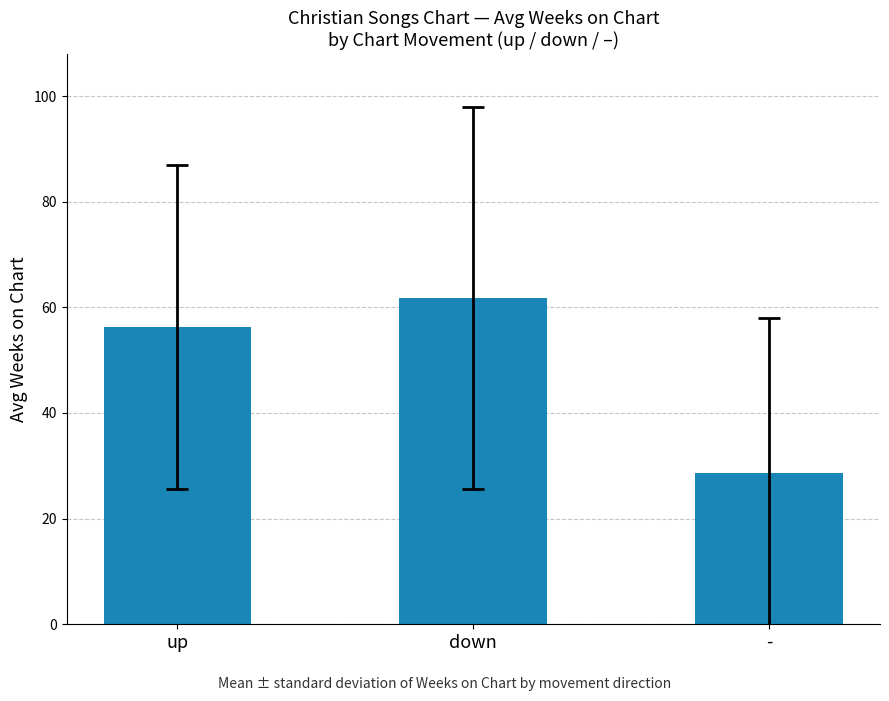

Which category has the highest value across all series?

down